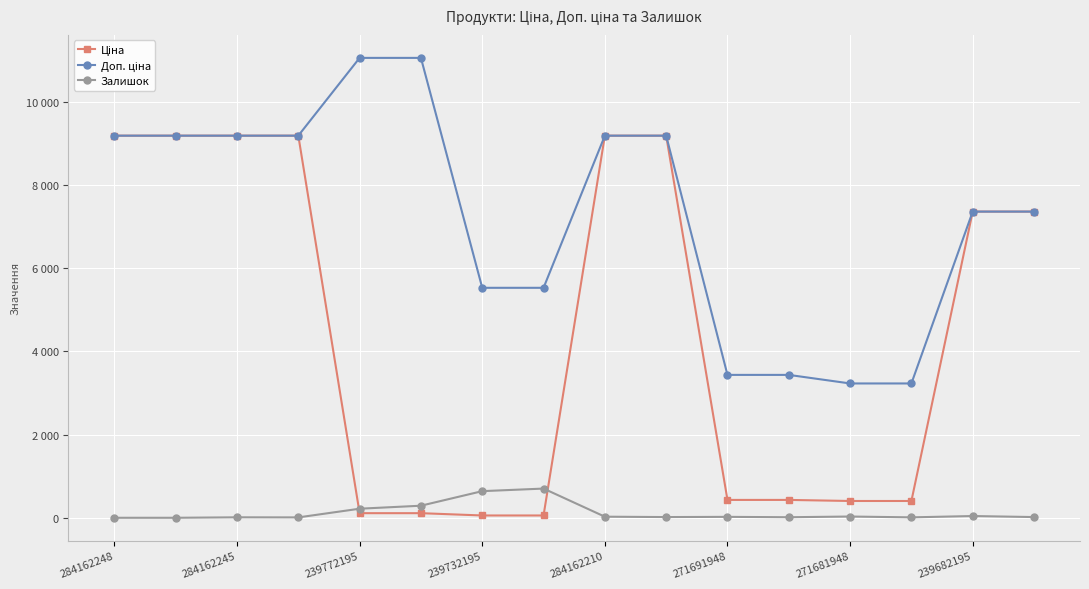

Does the chart have visible grid lines?

Yes